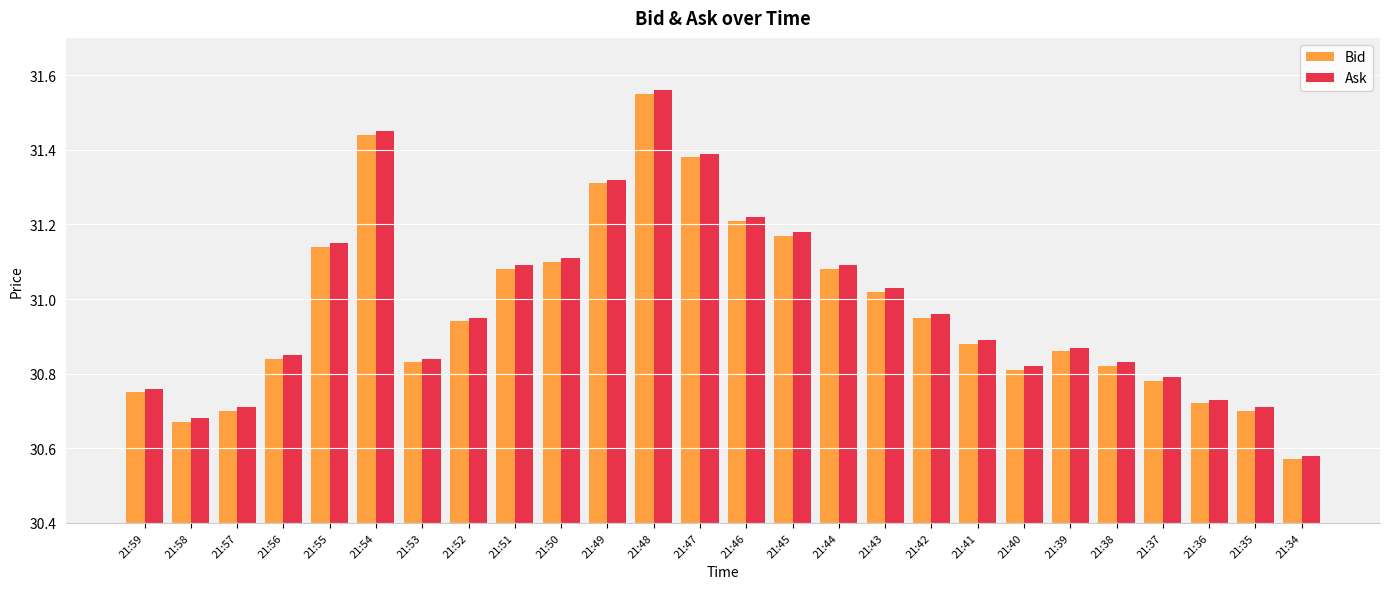

Does the chart contain stacked bars?

No